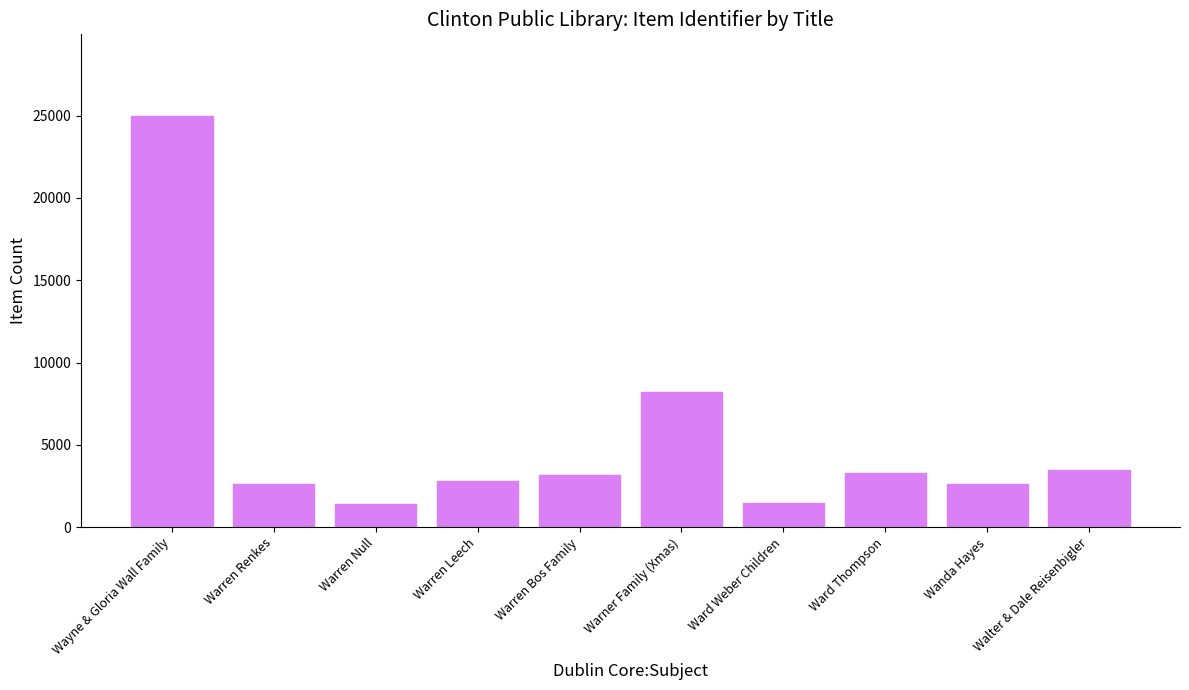

Where is the data nearest to the value 13184?

Warner Family (Xmas)